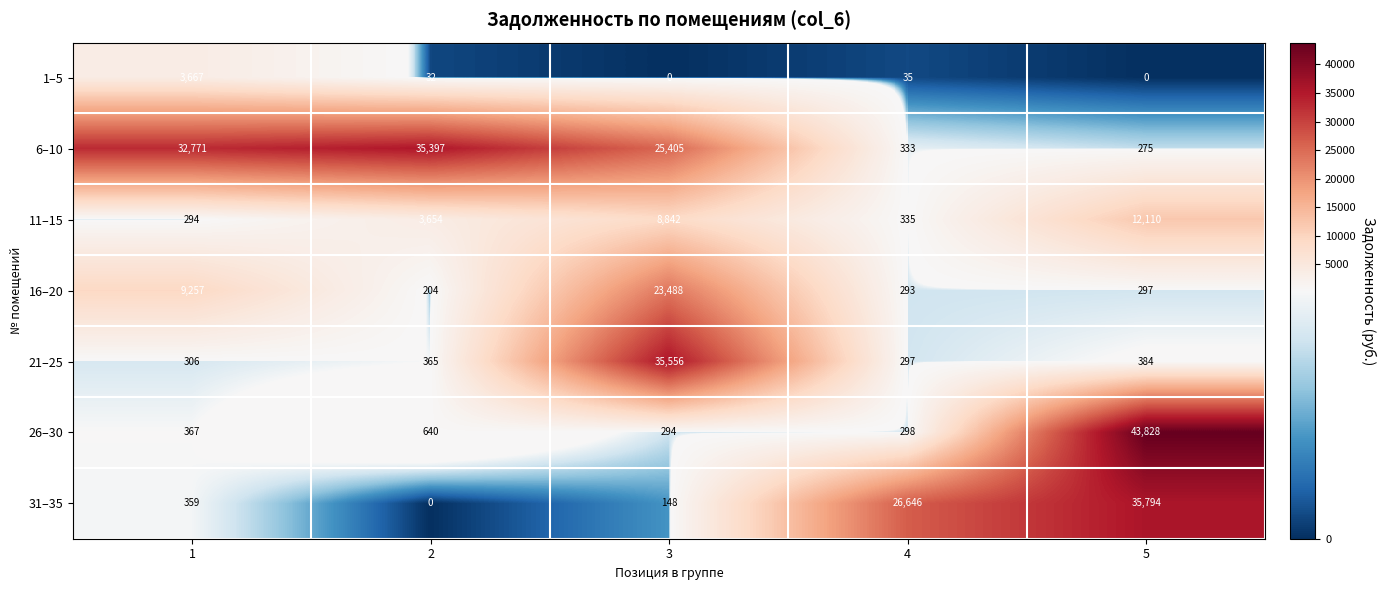

Which series changed the most between 2 and 4?

6–10